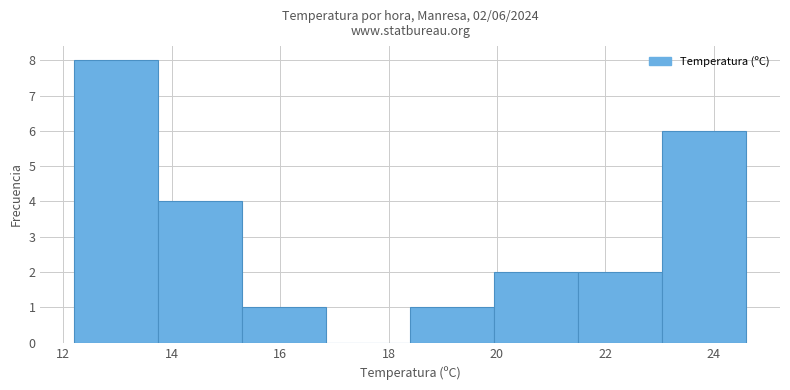

Over which range of the x-axis is the bar tallest?

12.20 to 13.75